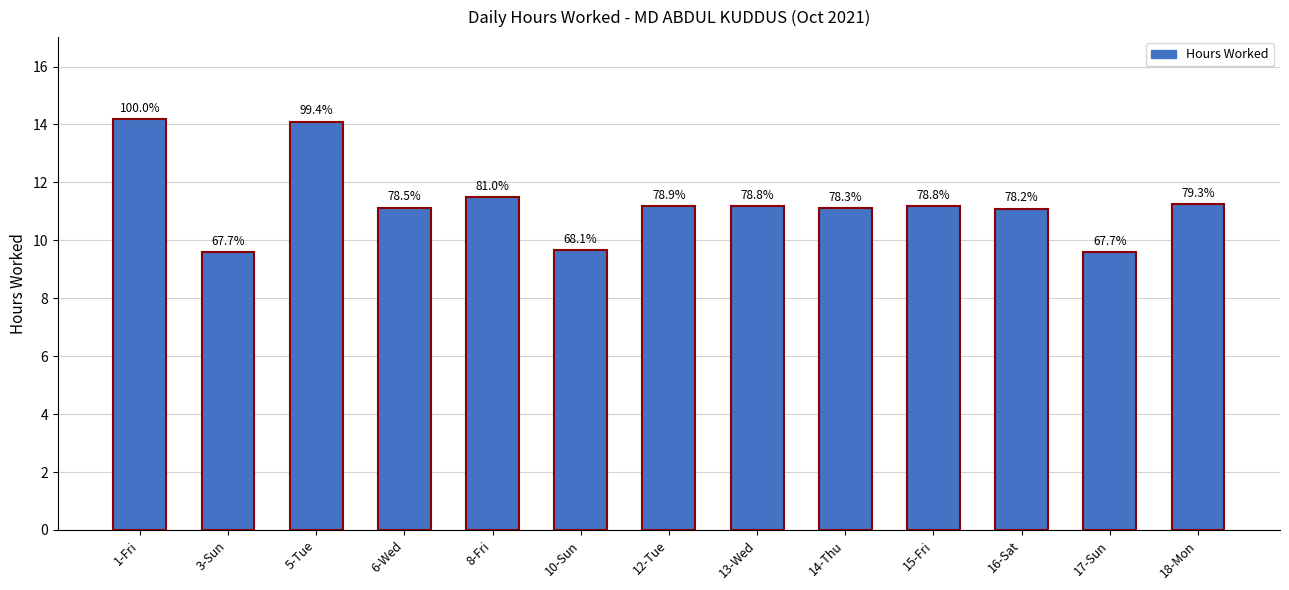

What position from the right is 3-Sun?

12